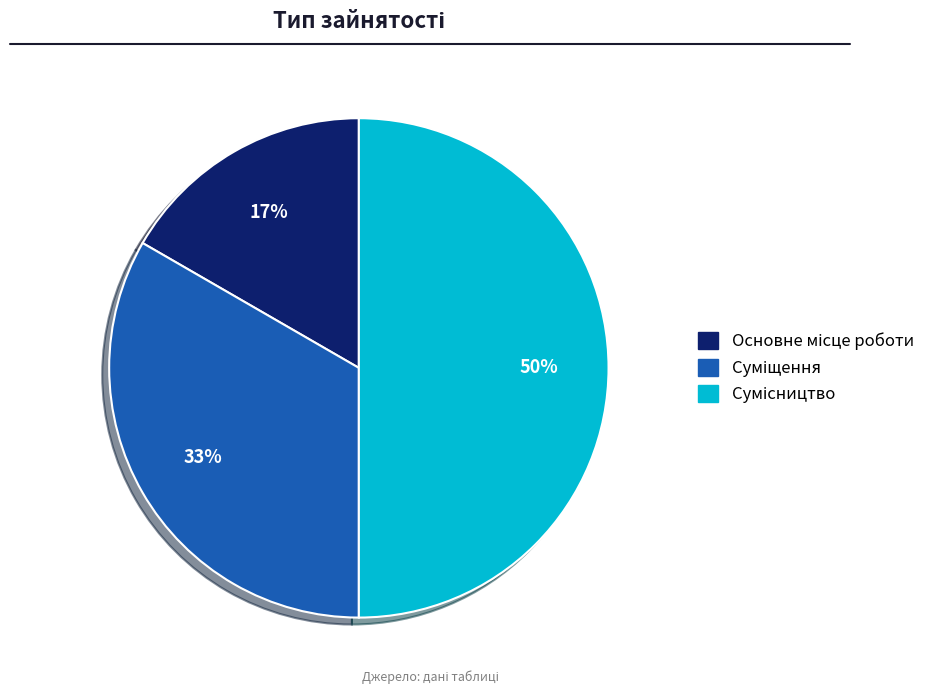

To the nearest percent, what is the average slice percentage?

33%